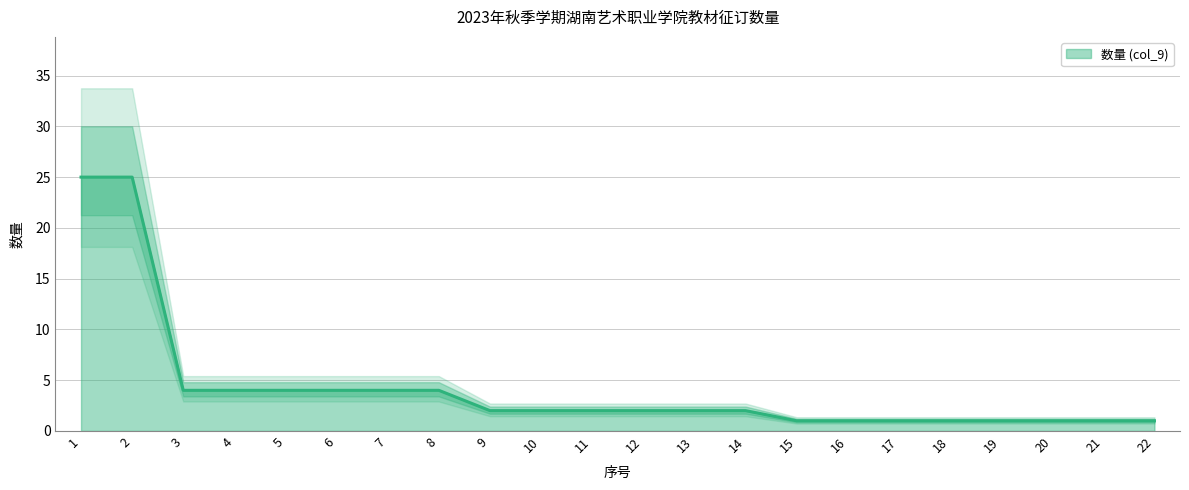

What is the greatest value displayed?

25